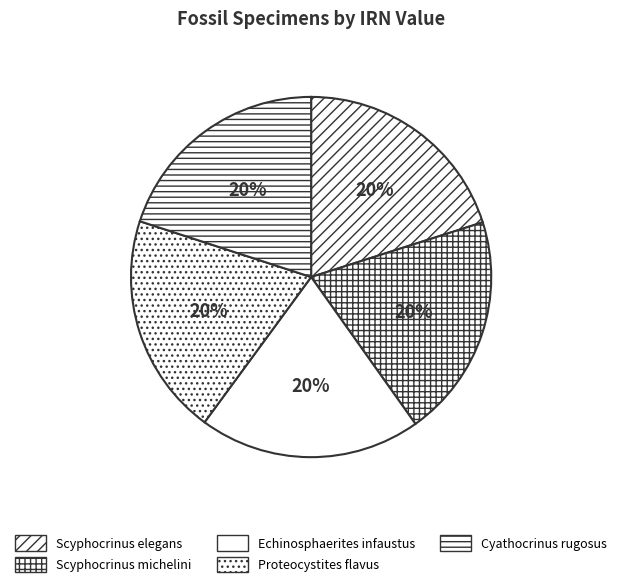

True or false: Cyathocrinus rugosus accounts for 20% of the total.

True